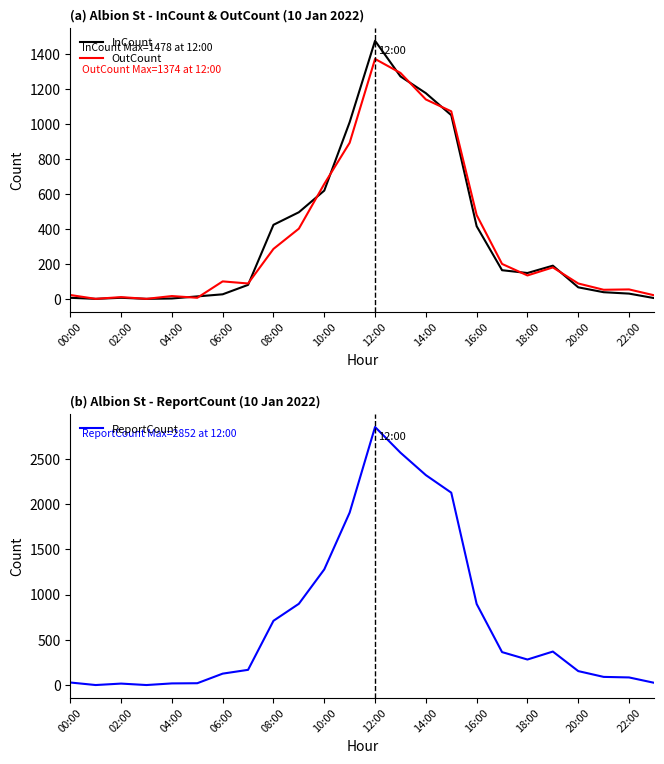

How many lines are shown in the chart?

3